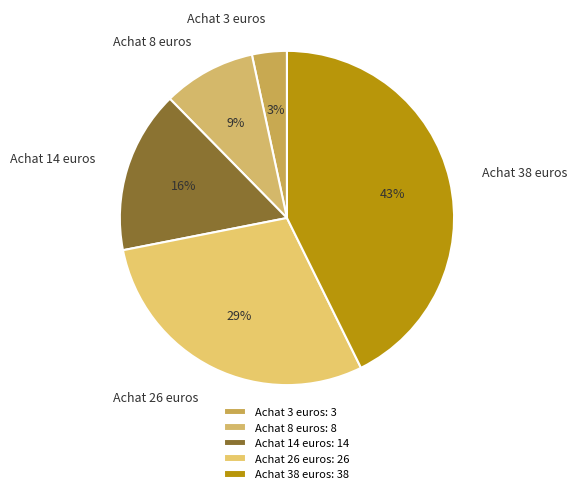

How many slices are in this pie chart?

5